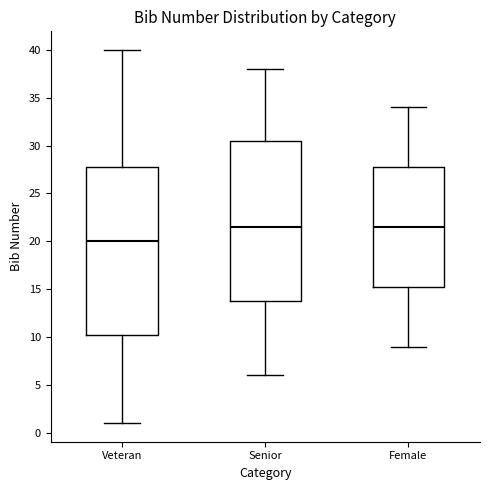

Reading left to right, transcribe this box plot: for each box, give where its median line is, the range the box spans, and where its two whiskers end, as read against the y-axis. The values are not printed on the chart, so give them approximately, as read against the axis.

Veteran: median 20.0, box 10.5 to 28.0, whiskers 1.0 to 40.0
Senior: median 21.5, box 14.0 to 30.5, whiskers 6.0 to 38.0
Female: median 21.5, box 15.5 to 28.0, whiskers 9.0 to 34.0